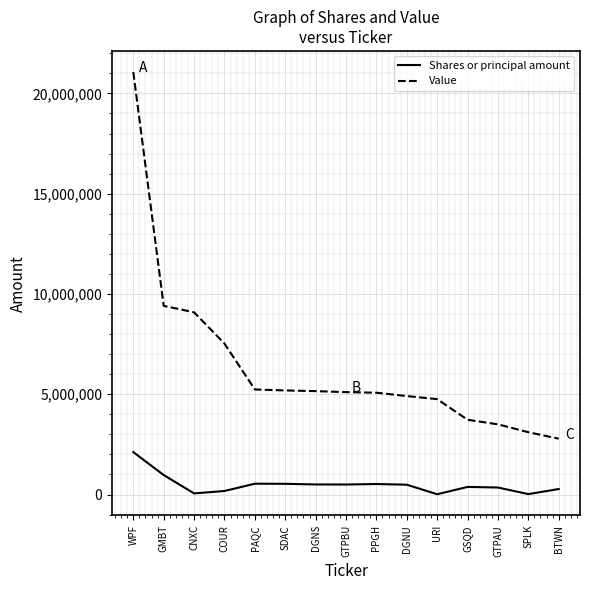

In Shares or principal amount, how many points are higher than both neighbors (excluding endpoints)?

3